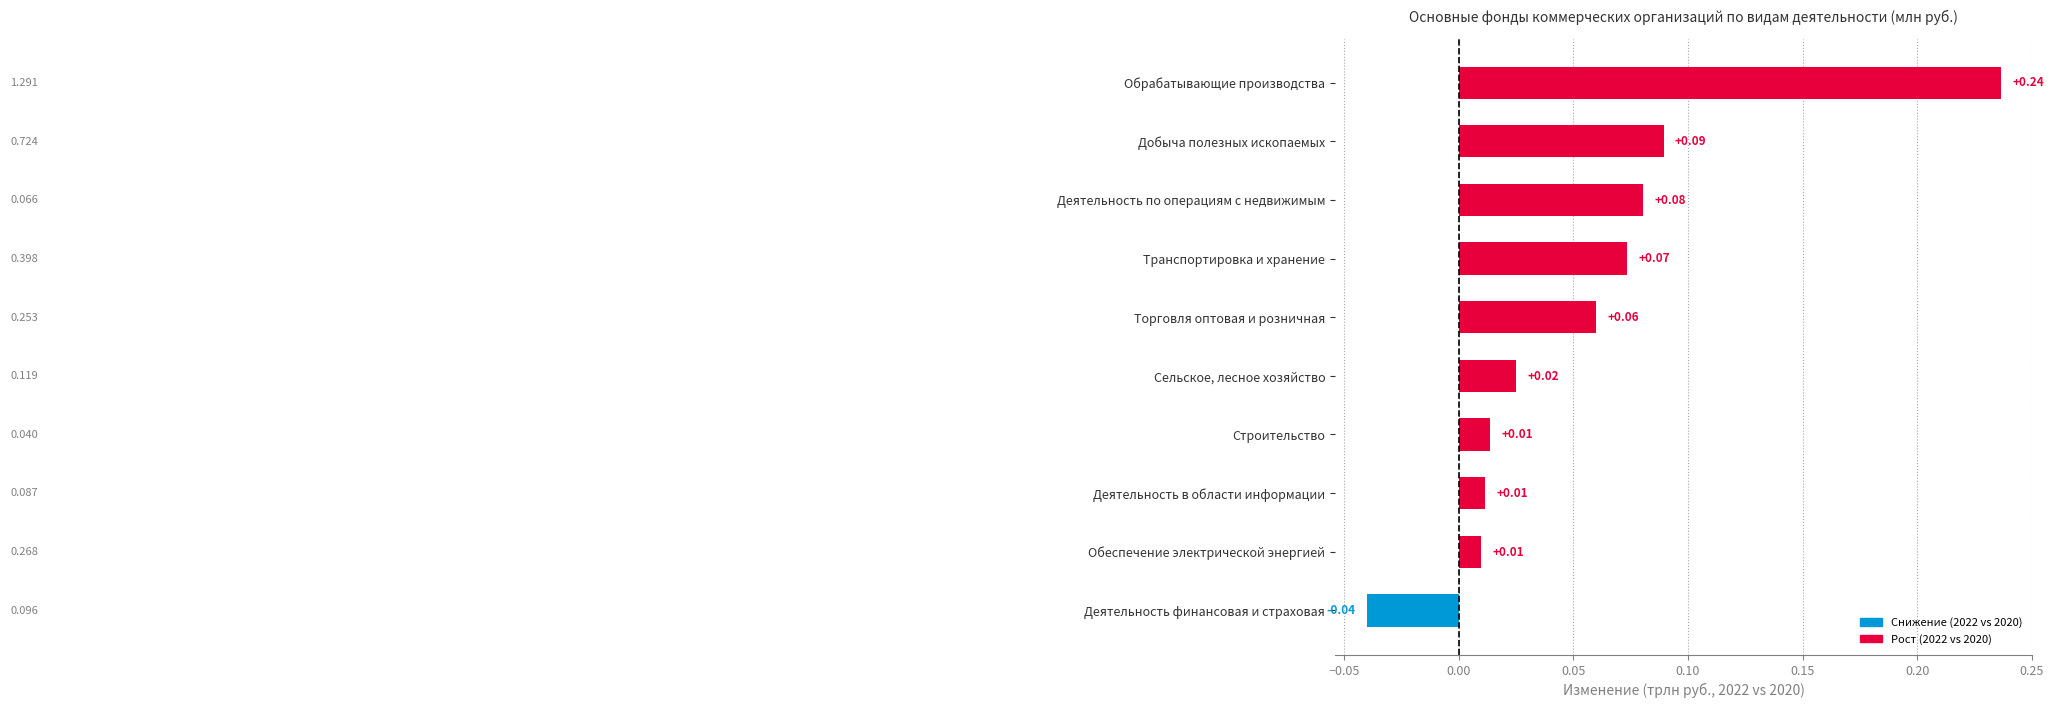

Rank the categories by value from lowest to highest.

Деятельность финансовая и страховая, Обеспечение электрической энергией, Деятельность в области информации, Строительство, Сельское, лесное хозяйство, Торговля оптовая и розничная, Транспортировка и хранение, Деятельность по операциям с недвижимым, Добыча полезных ископаемых, Обрабатывающие производства